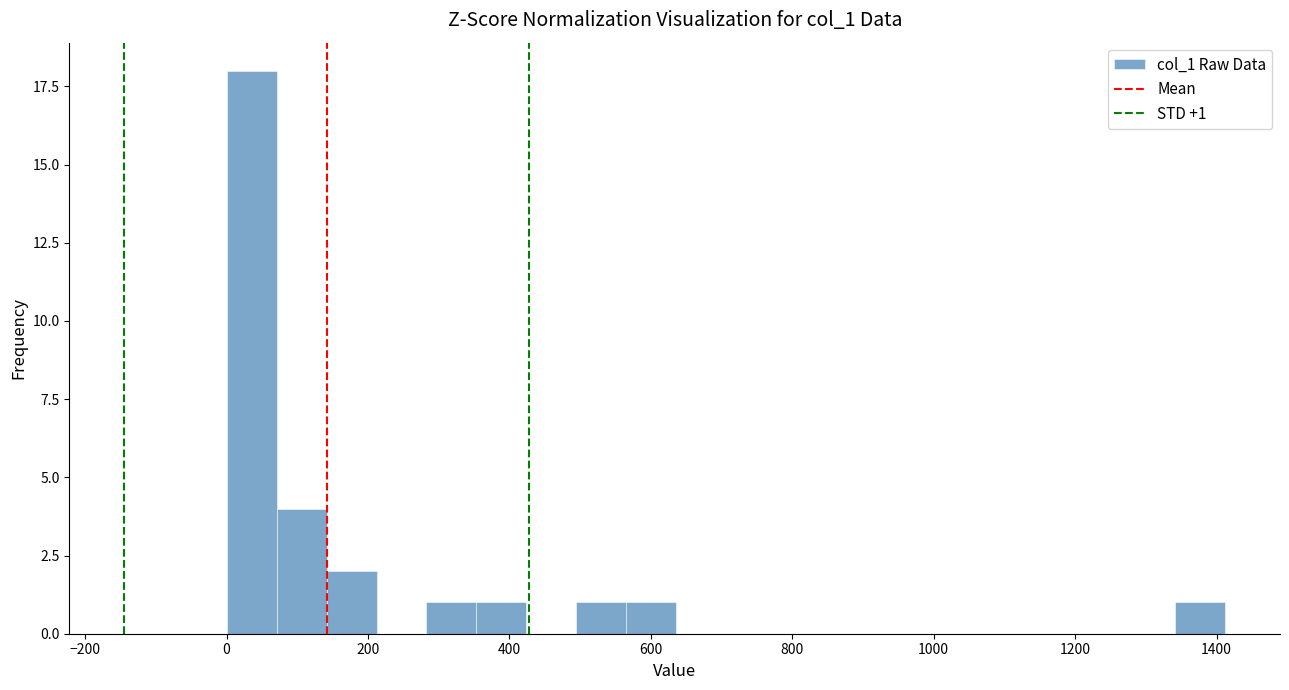

Read against the x-axis, roughly where is the centre of the tallest bar?

40